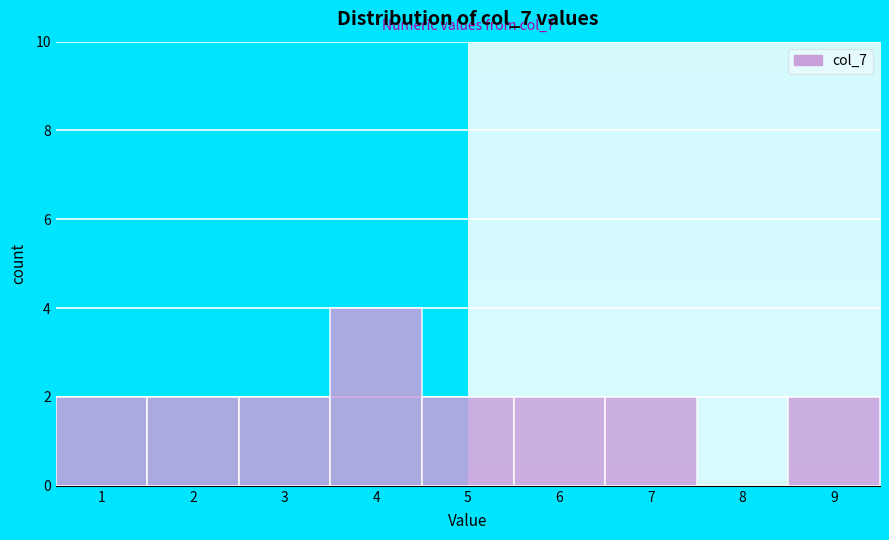

Which range on the x-axis has the tallest bar?

3.5 to 4.5